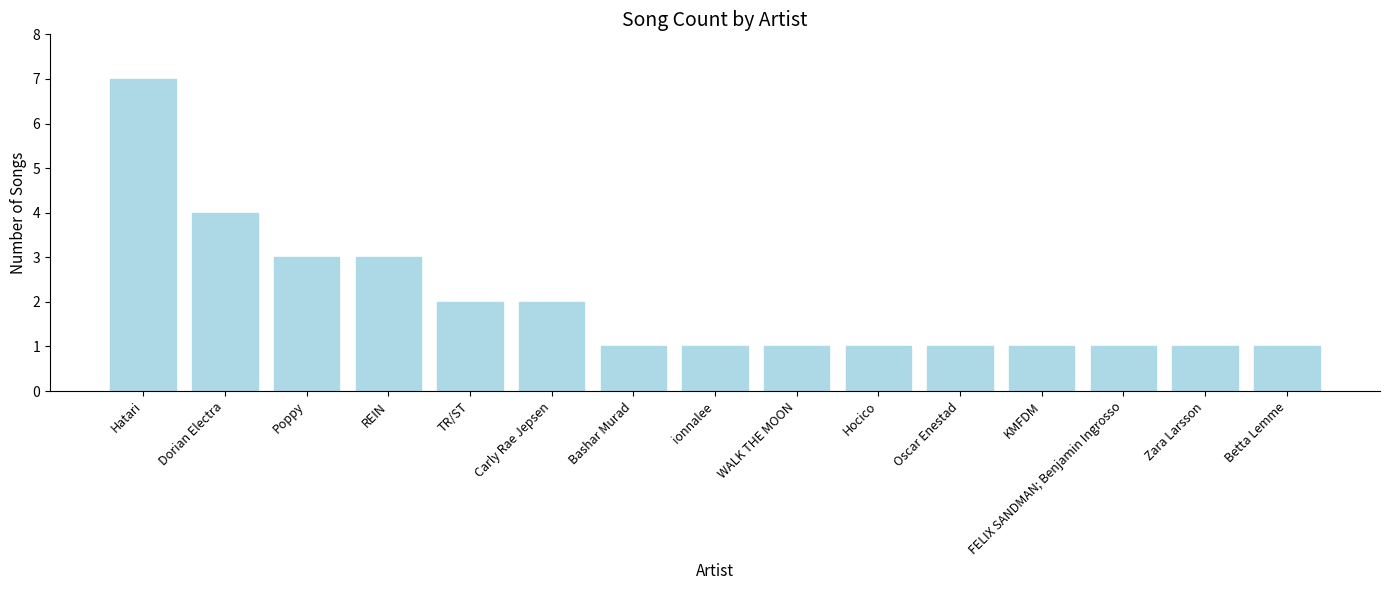

What is the sum of all values?

30